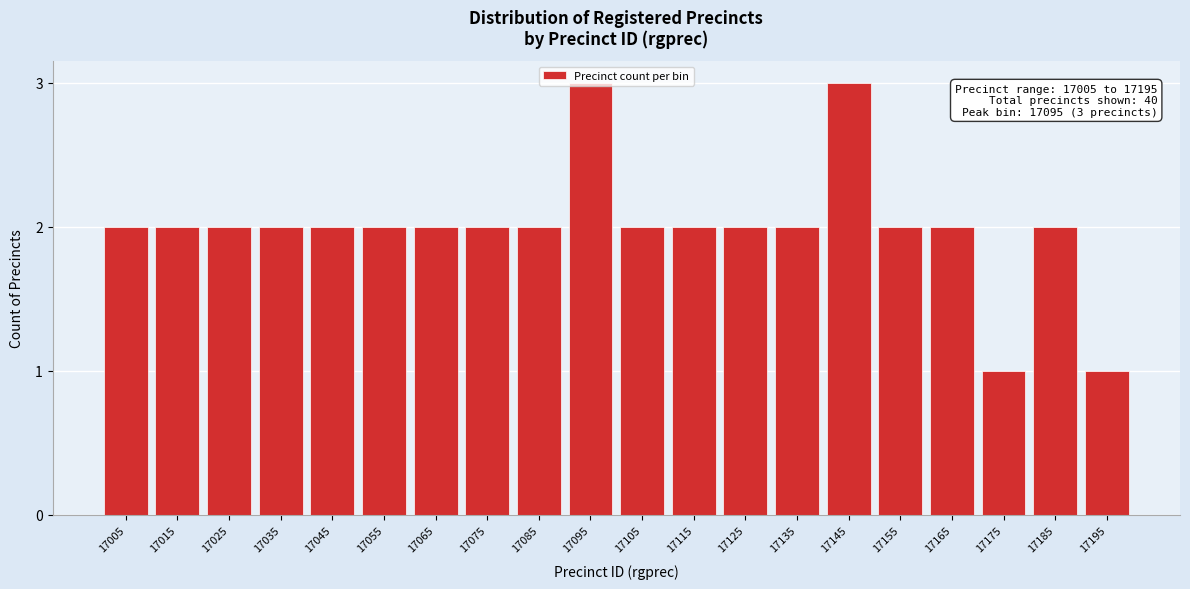

What is the value of the 11th bar from the left?

2